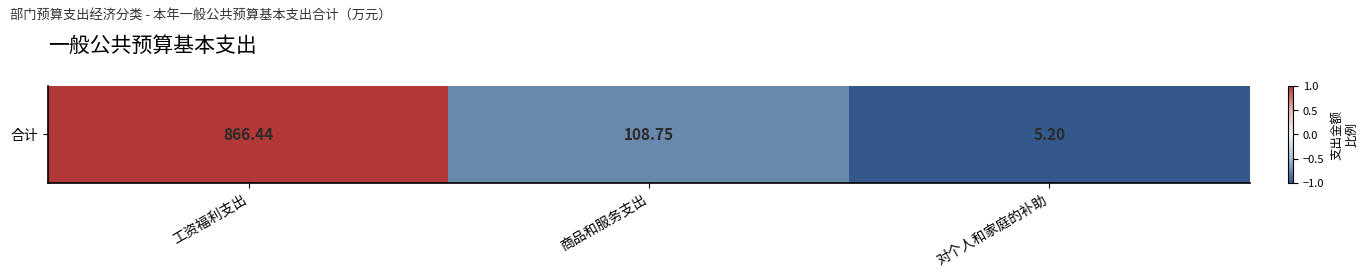

Rank the categories by value from lowest to highest.

对个人和家庭的补助, 商品和服务支出, 工资福利支出